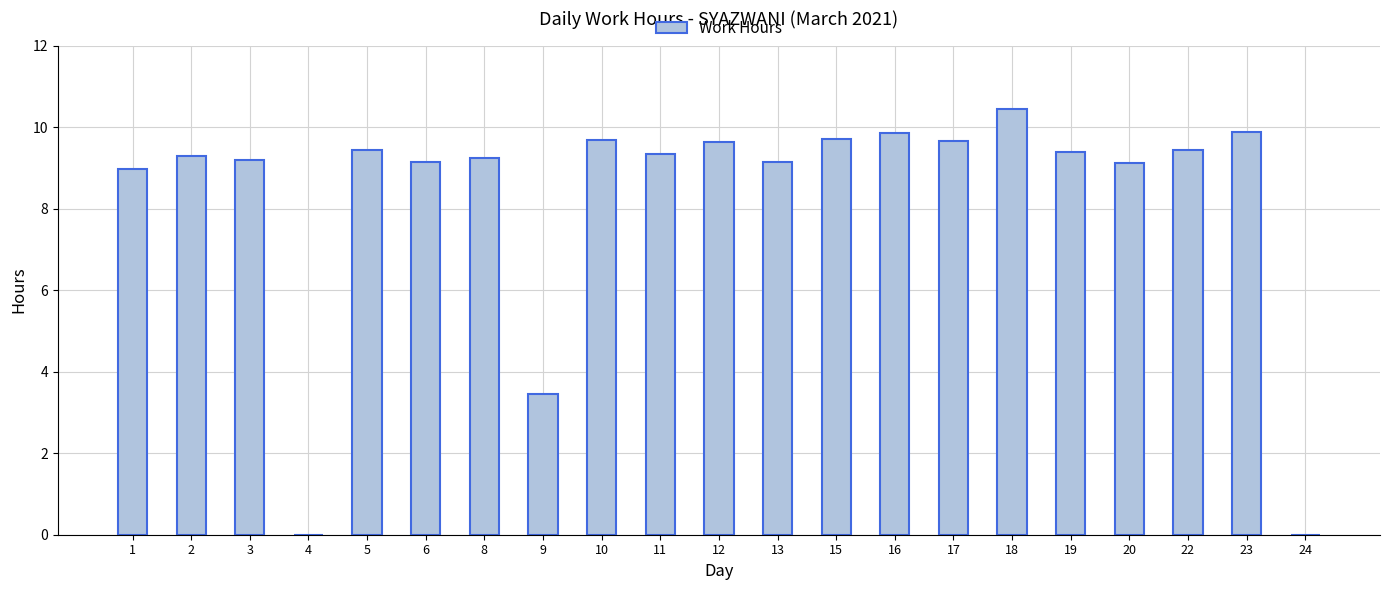

What is the sum of all values?

174.0